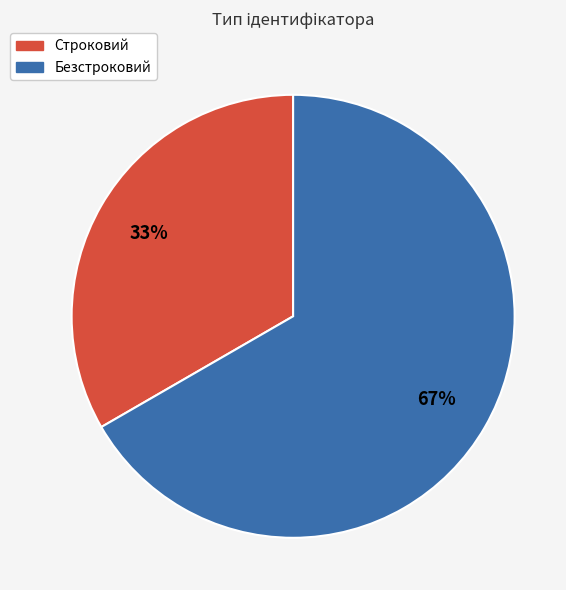

Count the number of slices in the pie.

2